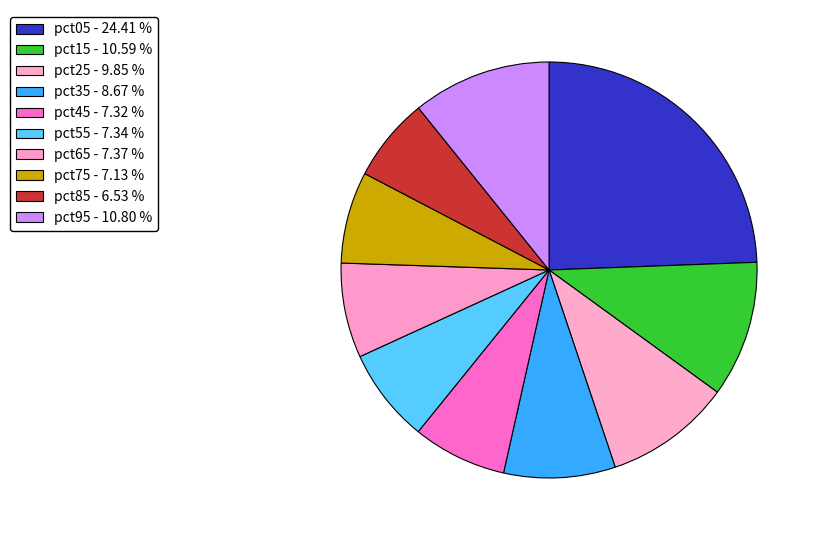

Does any single category account for the majority?

No